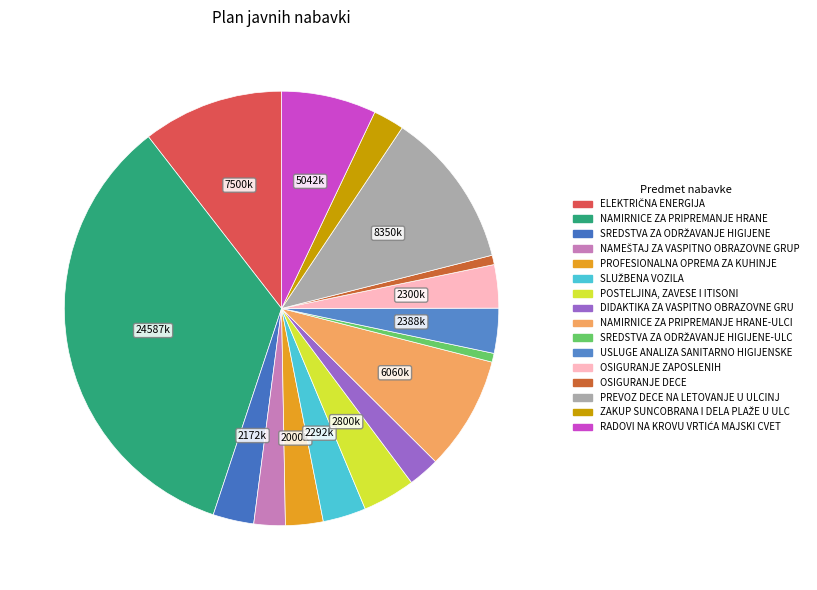

How many slices are in this pie chart?

16